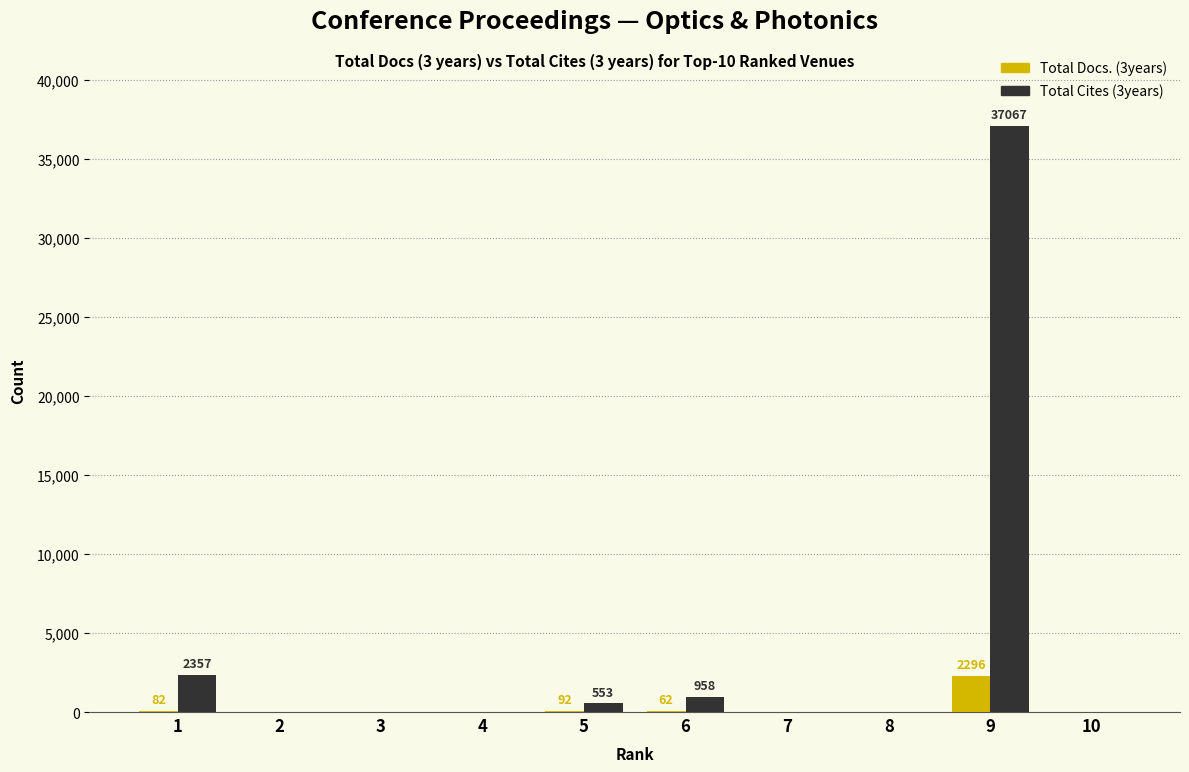

What is the greatest value displayed?

37067